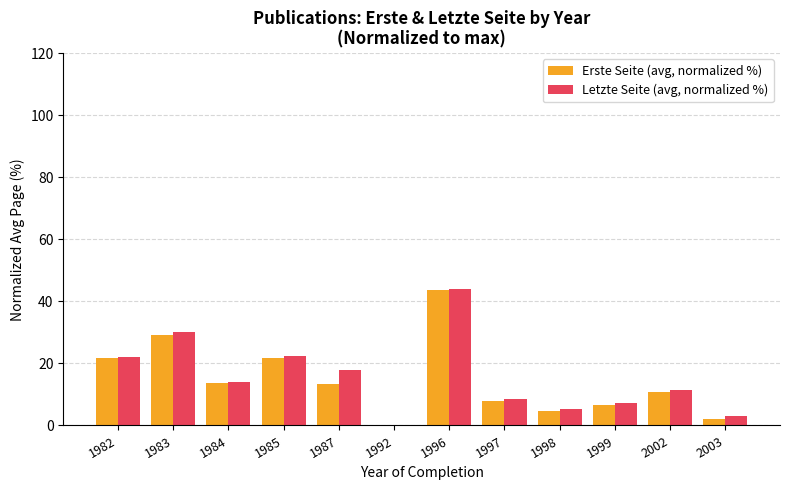

The value of Letzte Seite (avg, normalized %) at 1984 is 14.1. True or false?

True